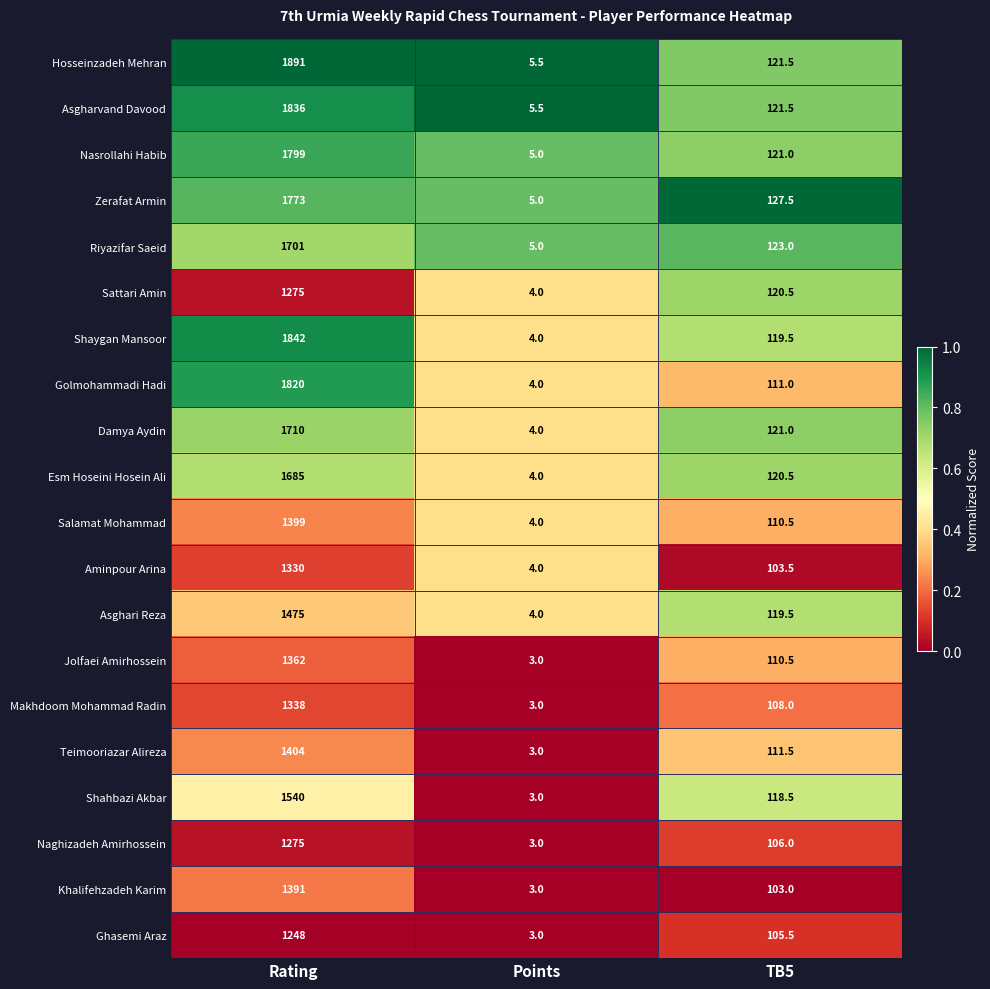

At which category is the sum across all series the highest?

Rating